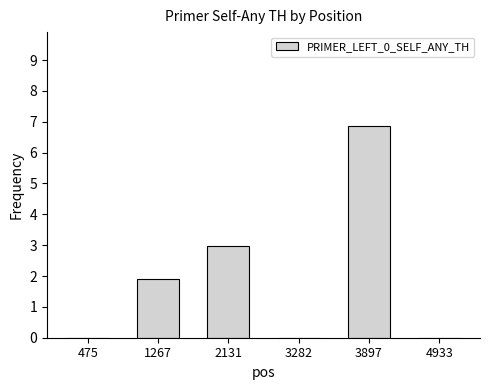

Count the number of data series in this chart.

1